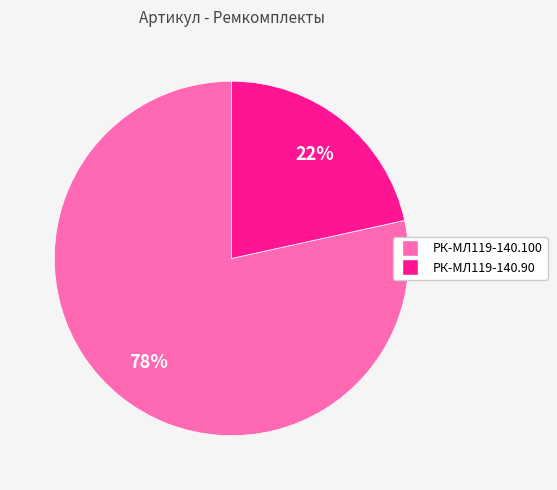

To the nearest percent, what is the average slice percentage?

50%